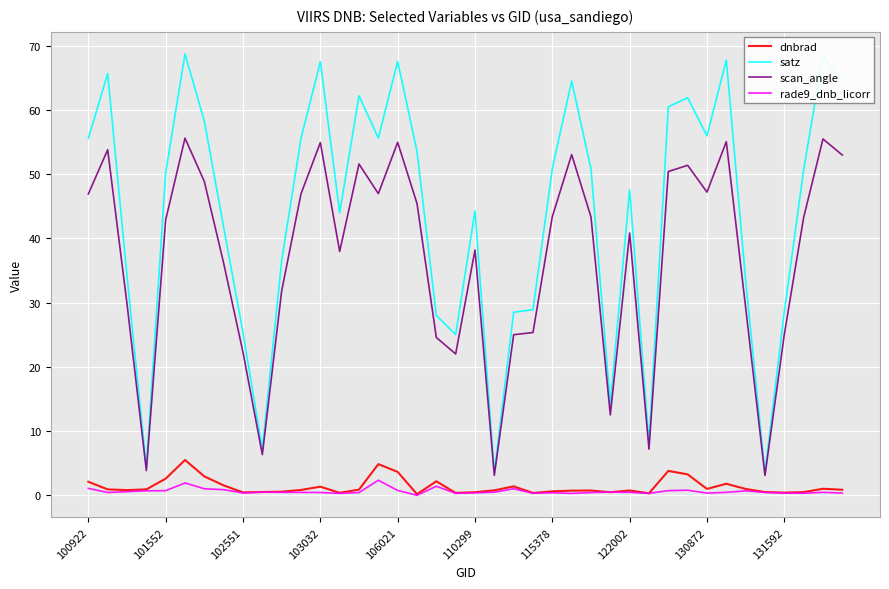

Which series has the largest total across all categories?

satz